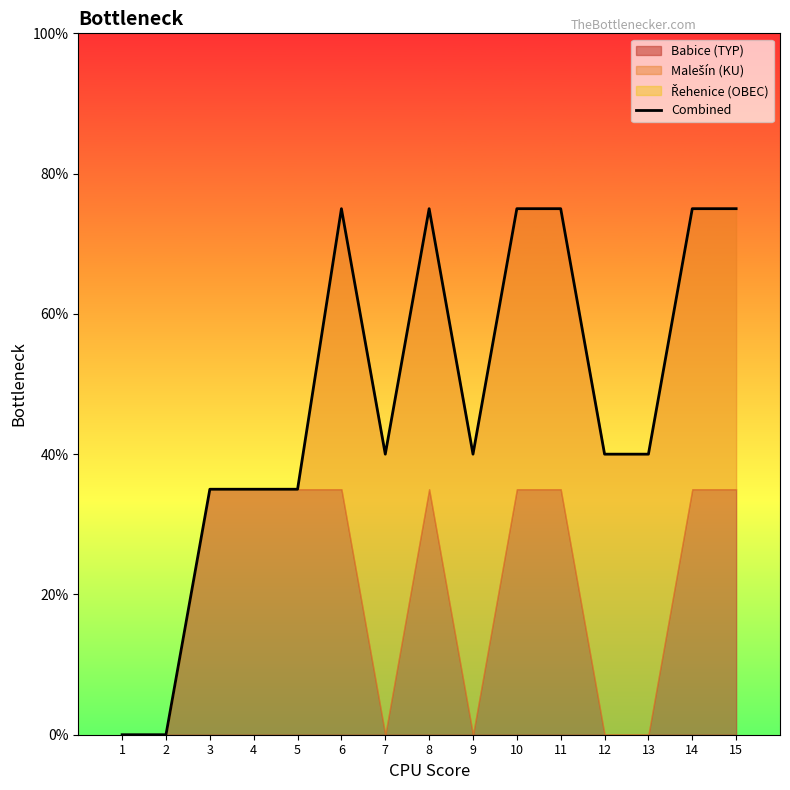

Is it true that the value at 6 is 75.0?

True